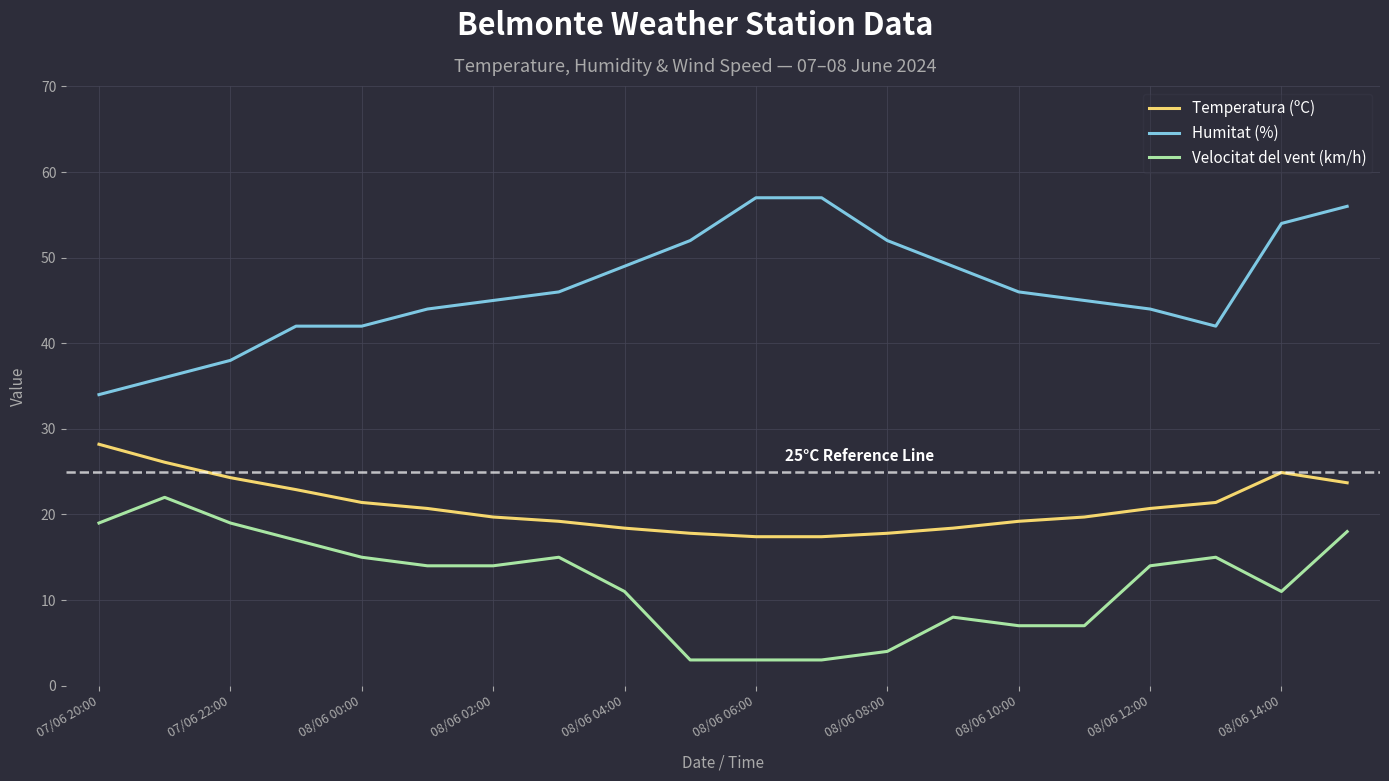

What is the difference between the maximum and minimum values in the Velocitat del vent (km/h) series?

19.0